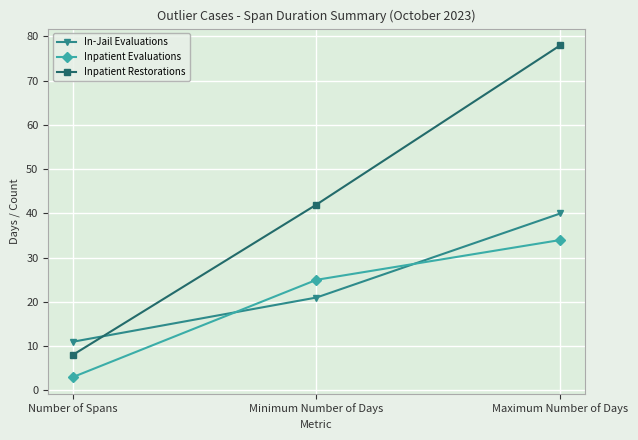

Rank the series by their average value, from highest to lowest.

Inpatient Restorations, In-Jail Evaluations, Inpatient Evaluations